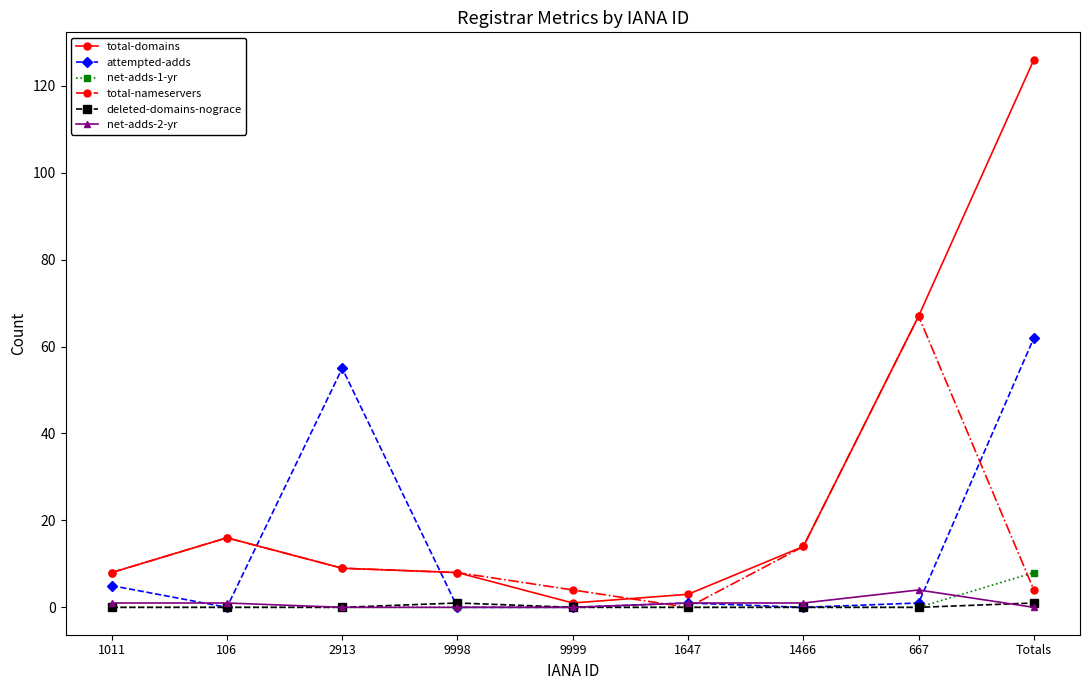

Which series changed the most between 9999 and Totals?

total-domains